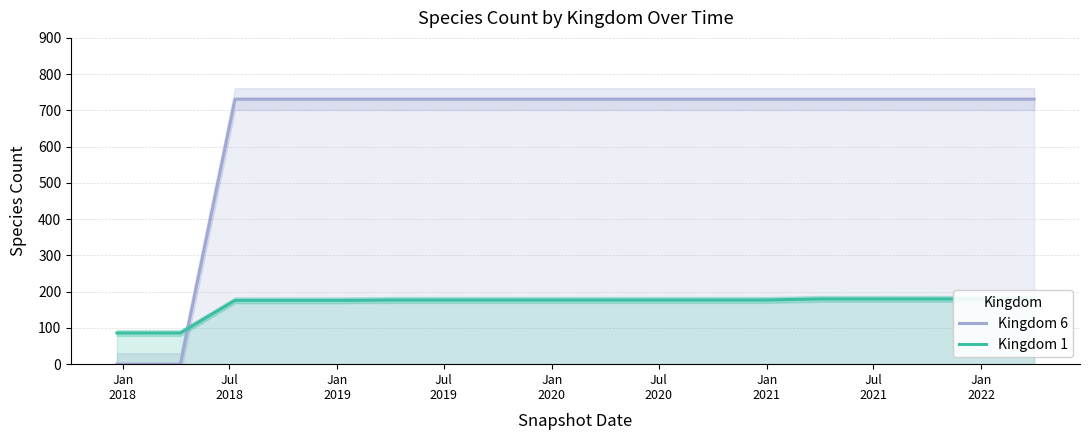

Reading left to right, transcribe all the data shown in this chart.

Kingdom 6: 0	0	731	731	731	731	731	731	731	731	731	731	731	731	731	731	731	731	731
Kingdom 1: 86	86	176	176	176	177	177	177	177	177	177	177	177	180	180	180	180	180	180